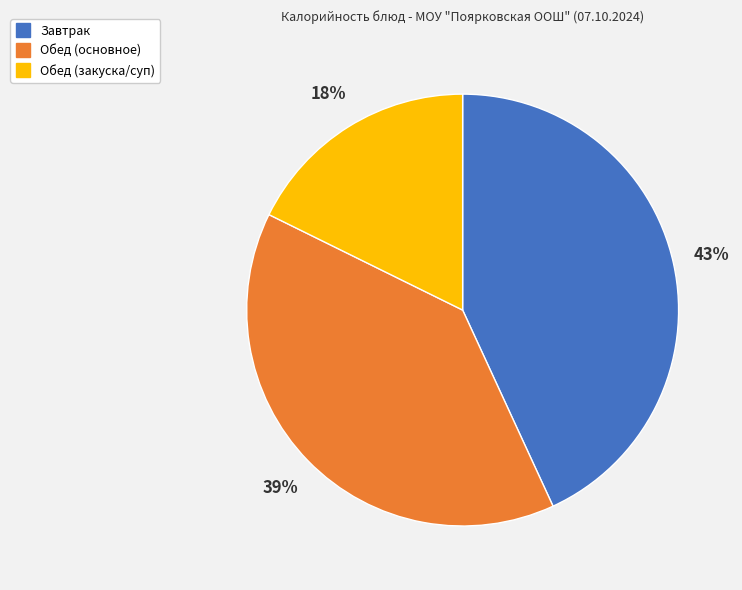

Does any single category account for the majority?

No